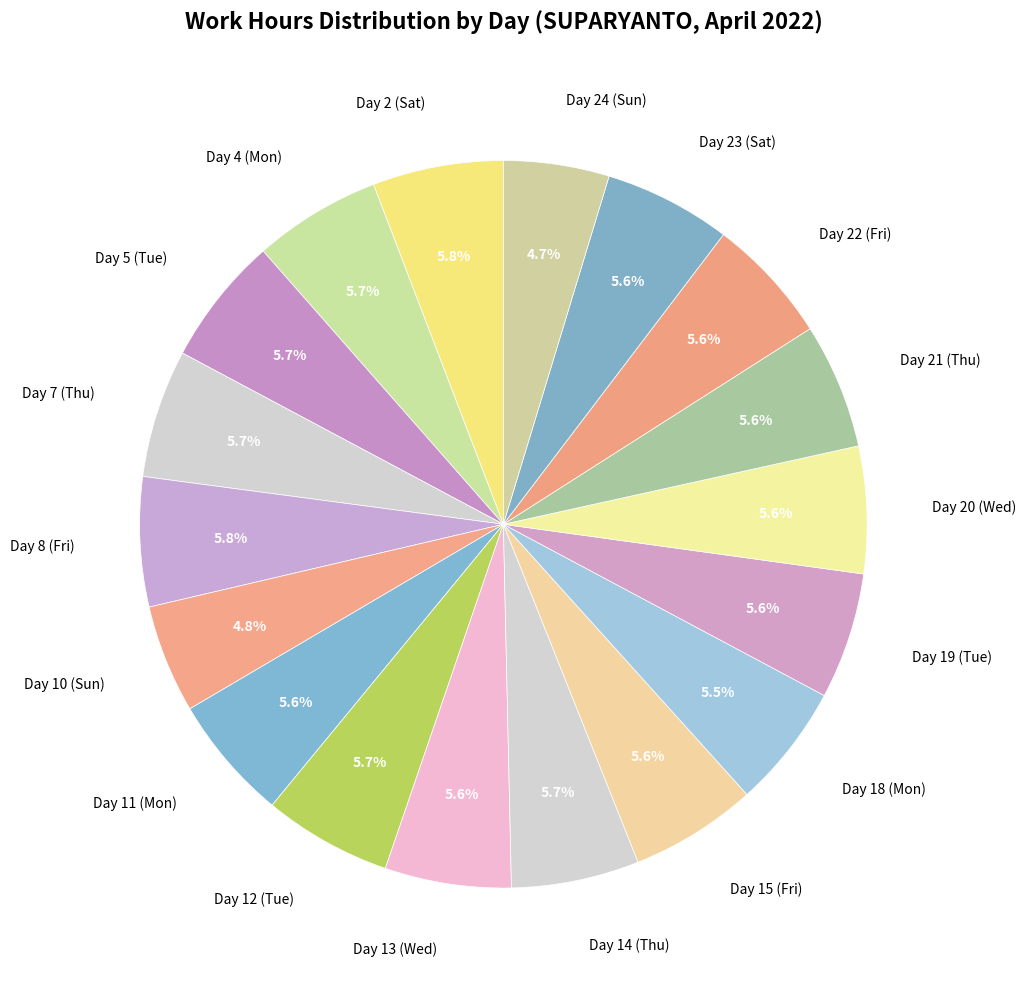

Approximately how many times larger is the value at Day 19 (Tue) compared to Day 13 (Wed)?

1.0